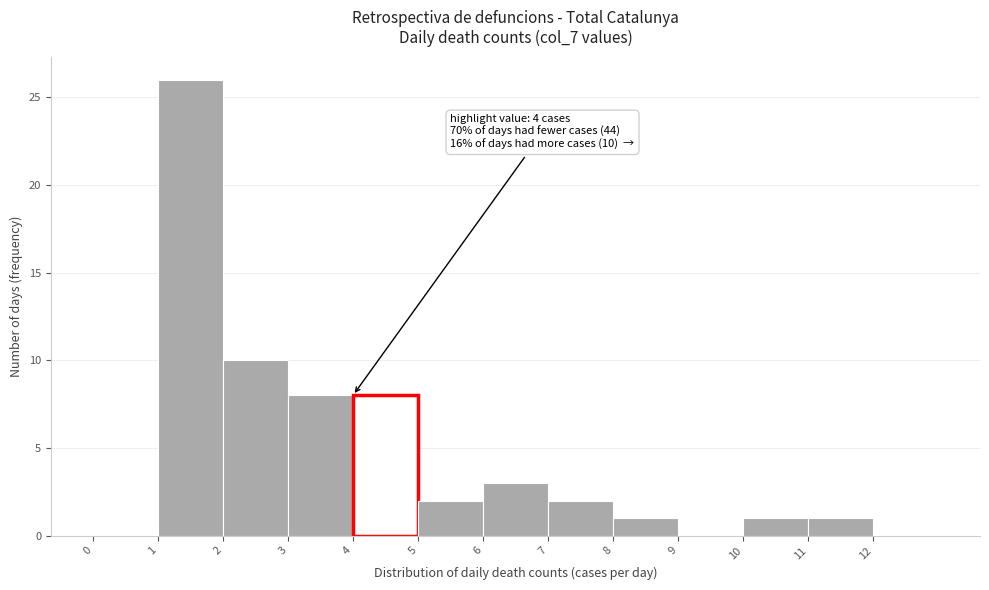

Which range on the x-axis has the tallest bar?

1 to 2